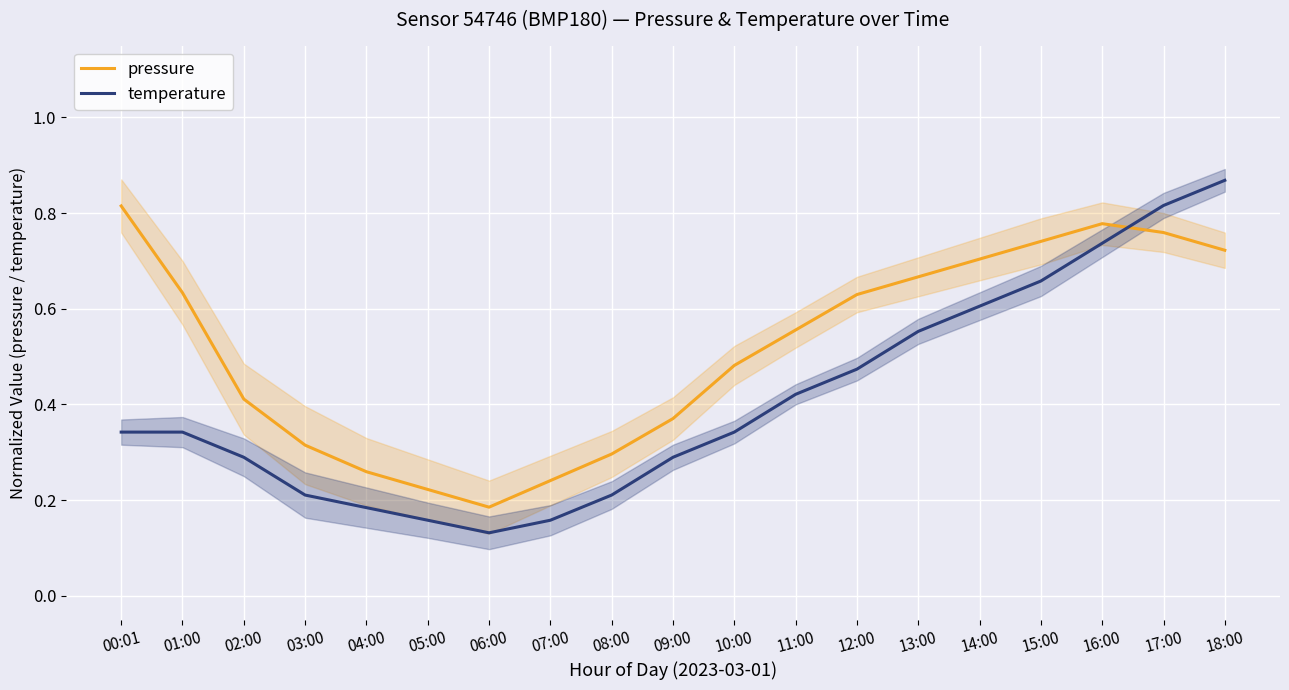

What is the minimum value shown in the chart?

0.1